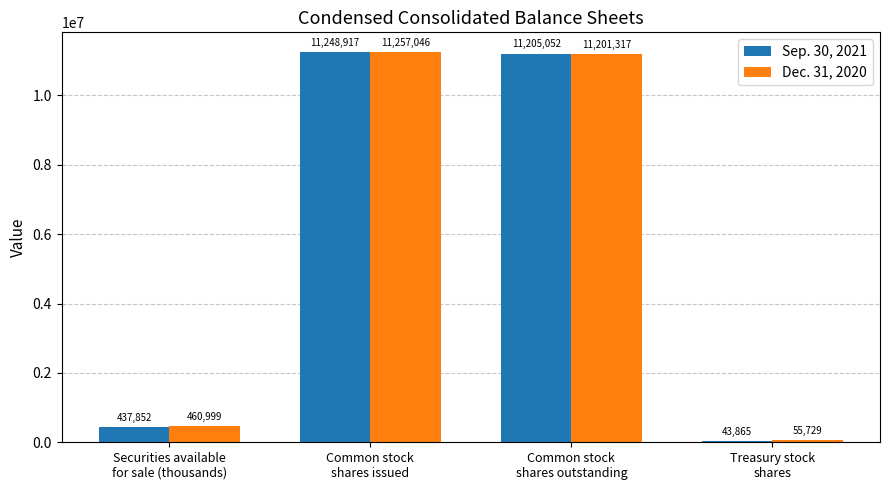

What is the difference between the maximum and minimum values in the Dec. 31, 2020 series?

11201317